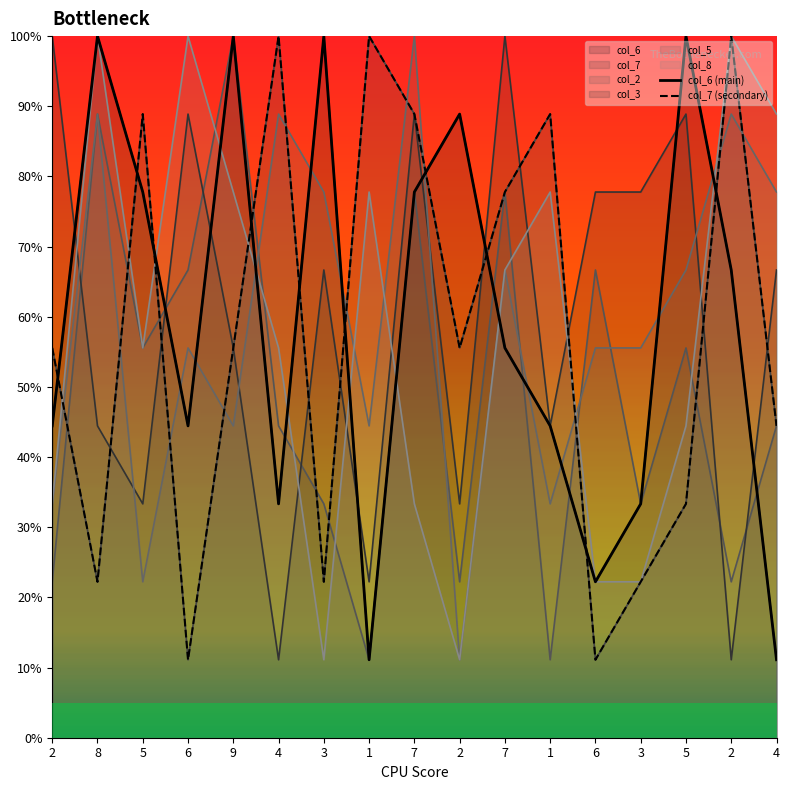

Which series has the largest range (max minus min)?

col_6 (main)